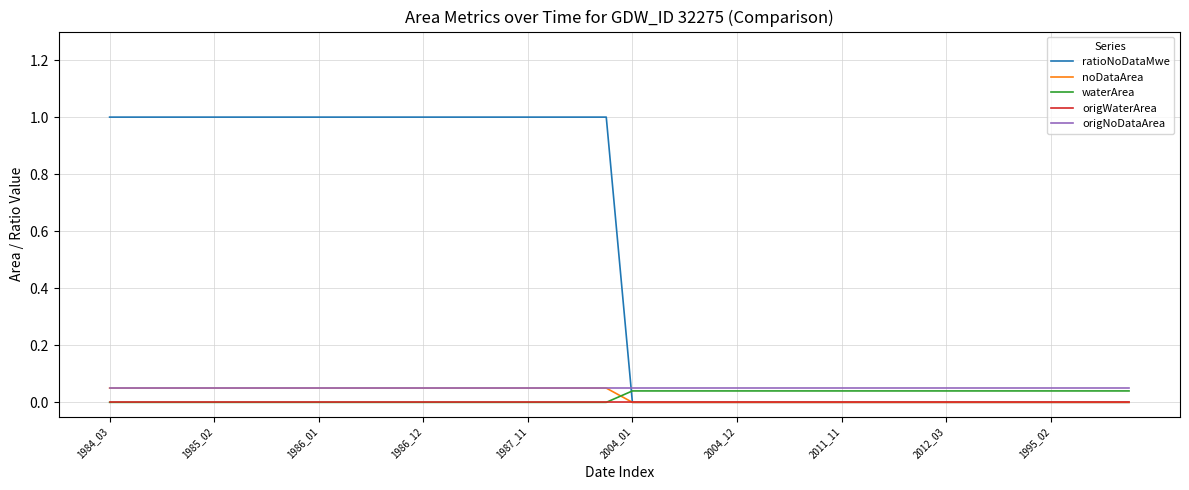

Which series has the largest range (max minus min)?

ratioNoDataMwe